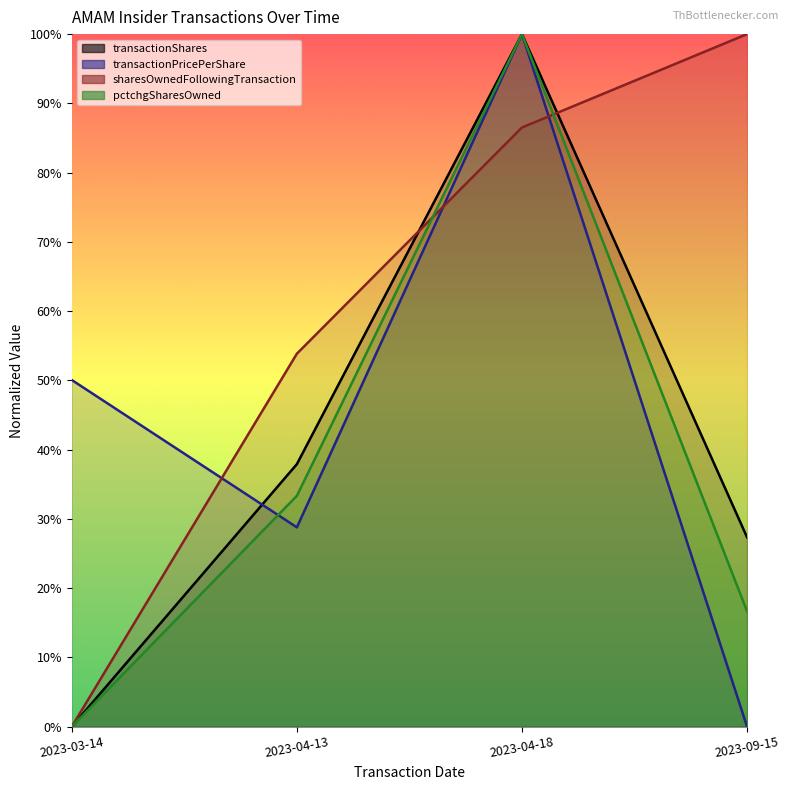

List the series in order of their peak value, highest first.

transactionShares, transactionPricePerShare, sharesOwnedFollowingTransaction, pctchgSharesOwned